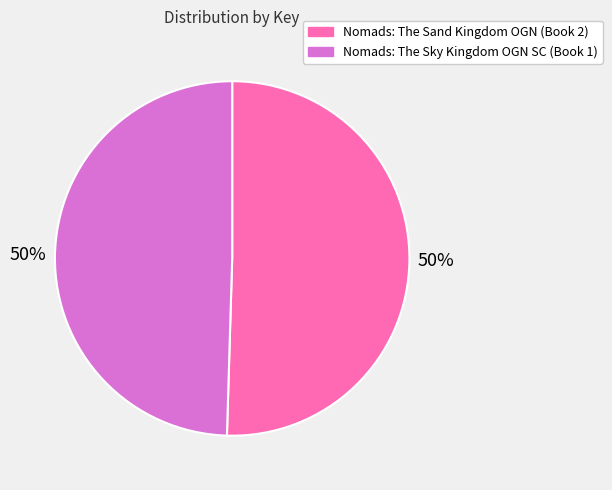

To the nearest percent, what is the combined percentage of Nomads: The Sand Kingdom OGN (Book 2) and Nomads: The Sky Kingdom OGN SC (Book 1)?

100%